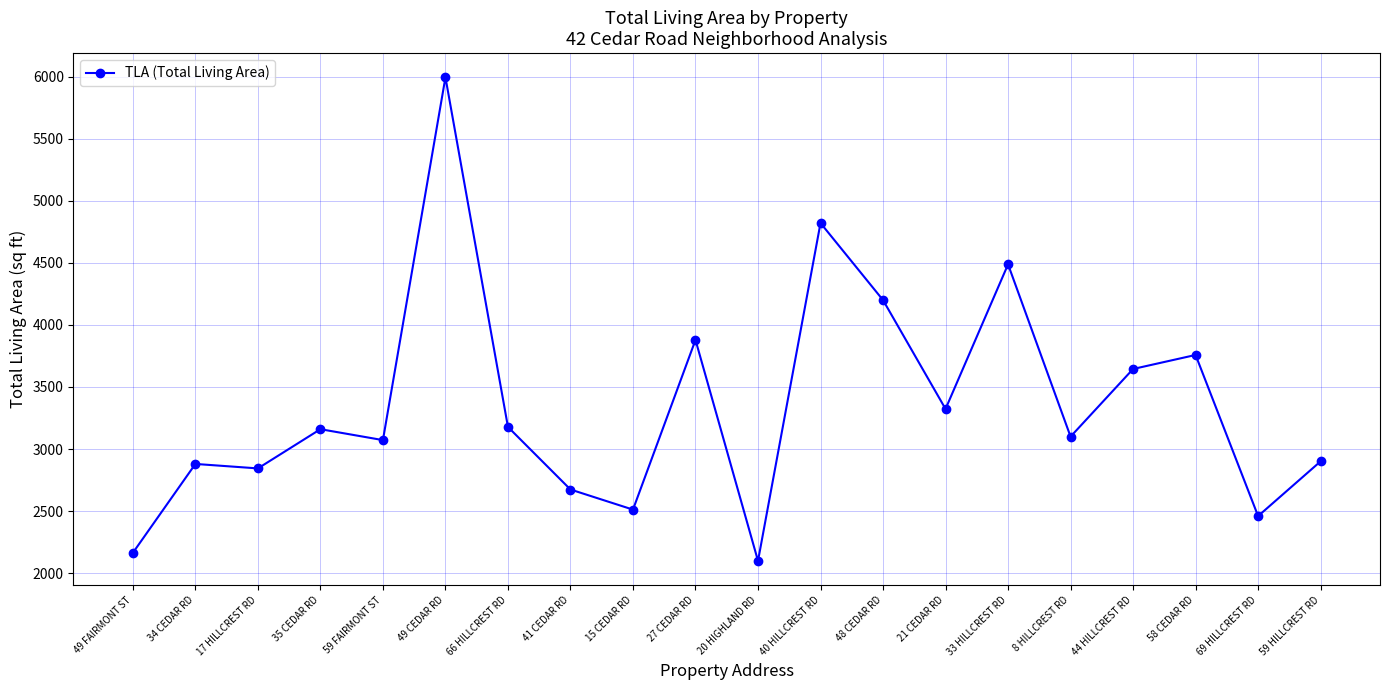

Is it true that the value at 44 HILLCREST RD is 3645?

True